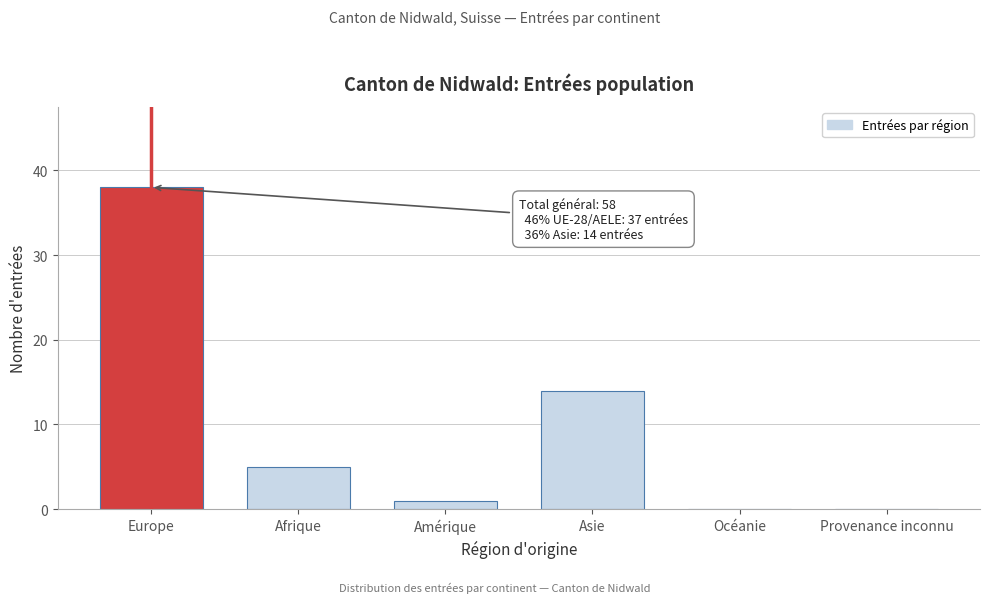

Reading right to left, list all the values displayed in this chart.

Provenance inconnu=0	Océanie=0	Asie=14	Amérique=1	Afrique=5	Europe=38